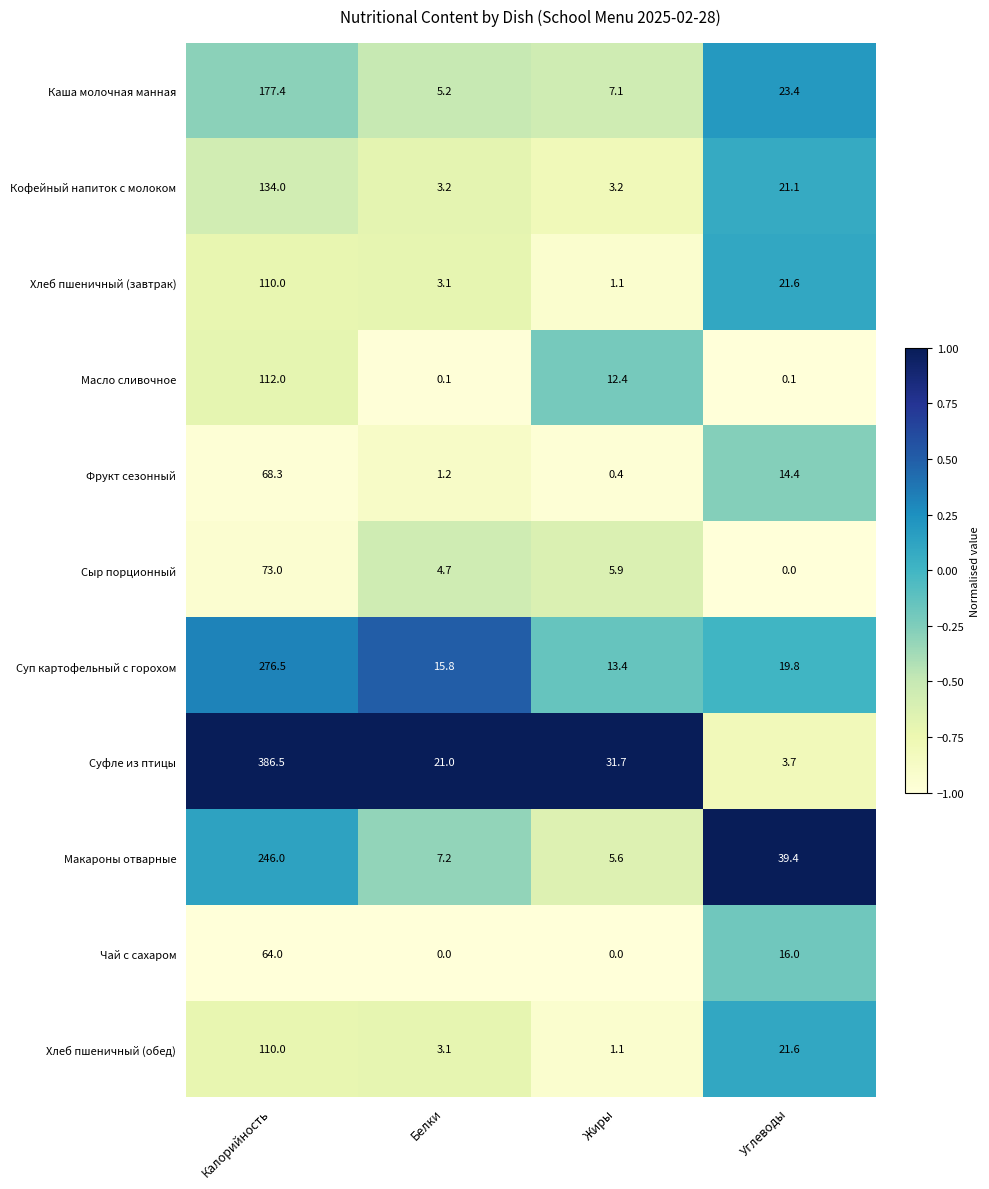

Which series has the widest spread of values?

Суфле из птицы